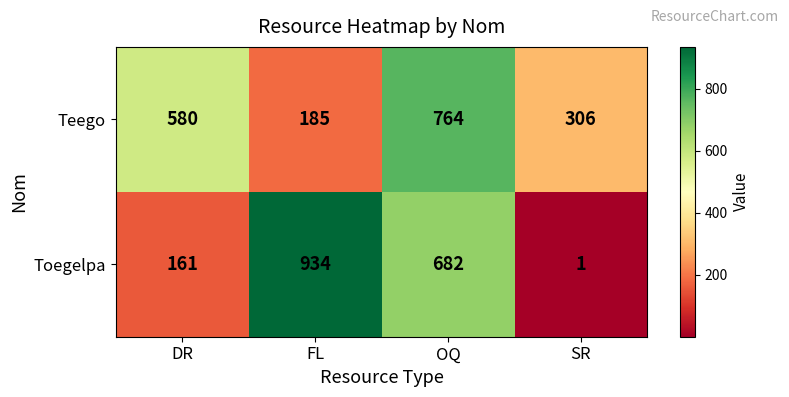

Reading left to right, what are all the values shown in this chart?

Teego: 580	185	764	306
Toegelpa: 161	934	682	1